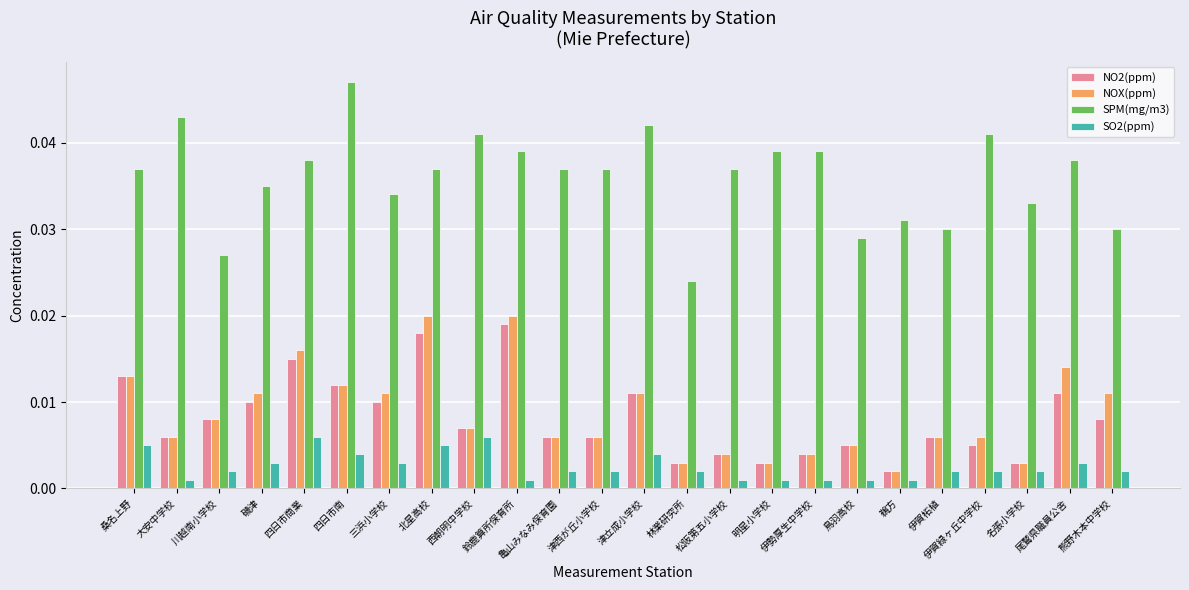

What is the label of the 21st bar from the right?

磯津